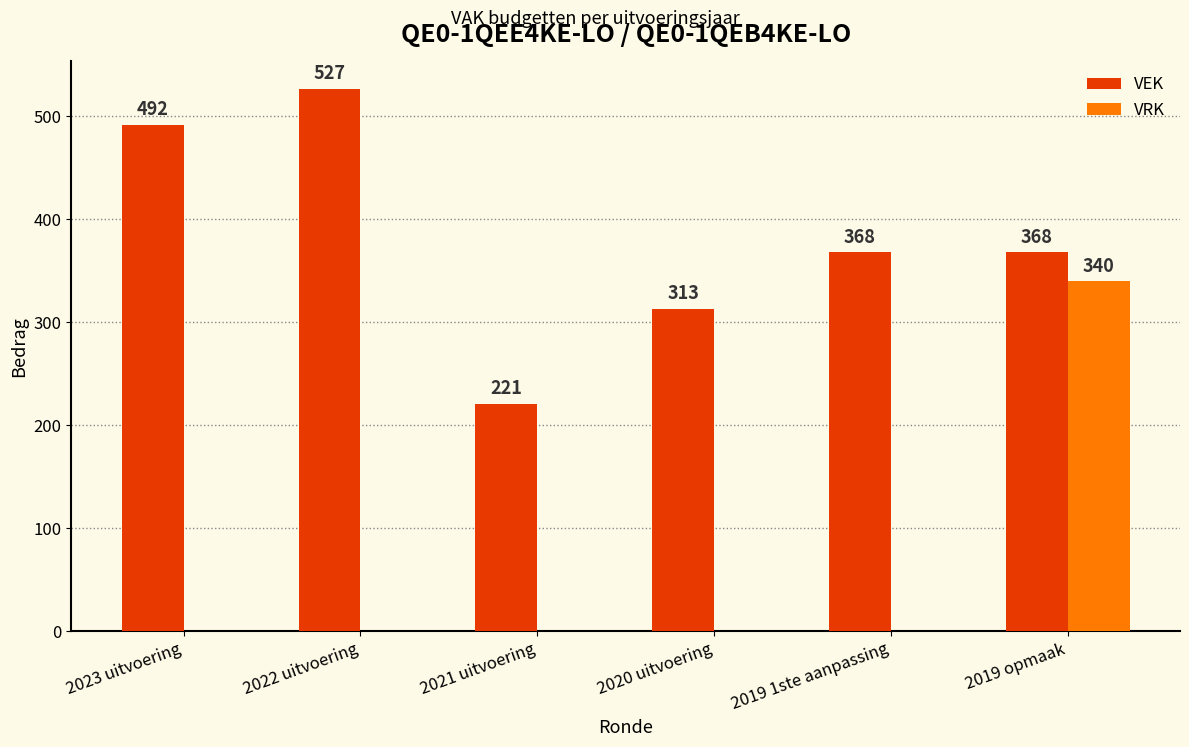

How many distinct data groups are displayed?

2